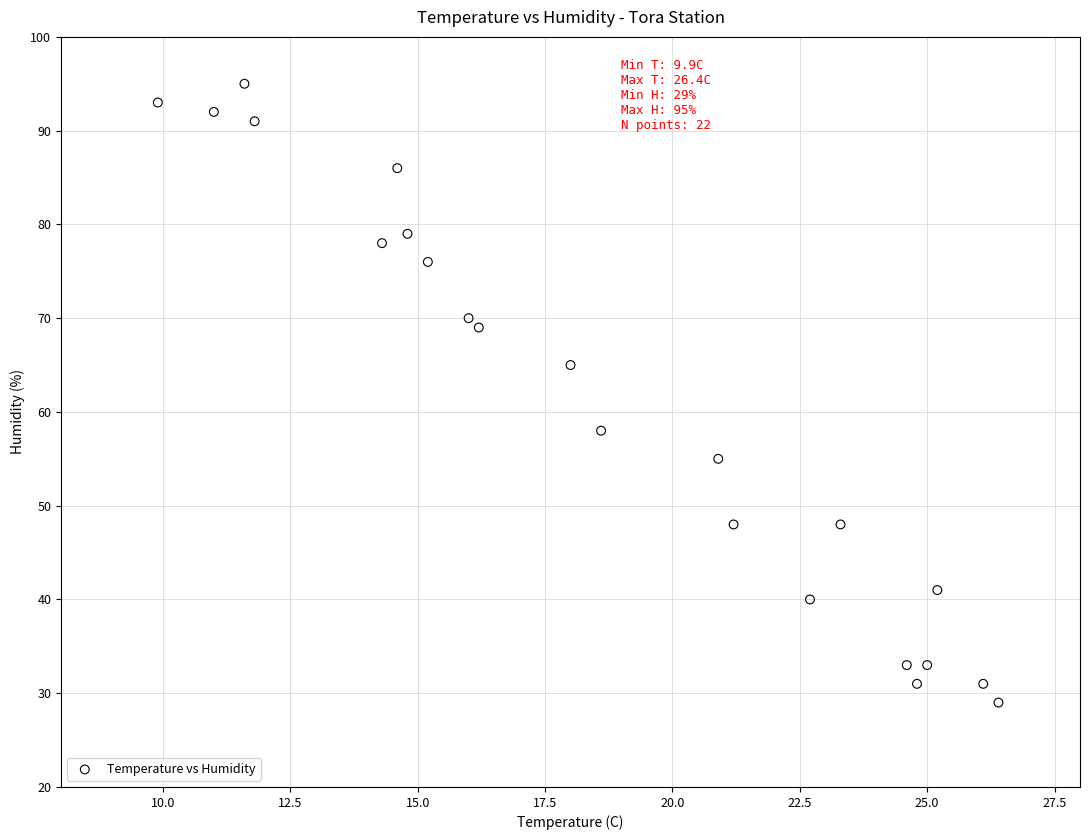

What is the range of Y values (max minus min)?

66